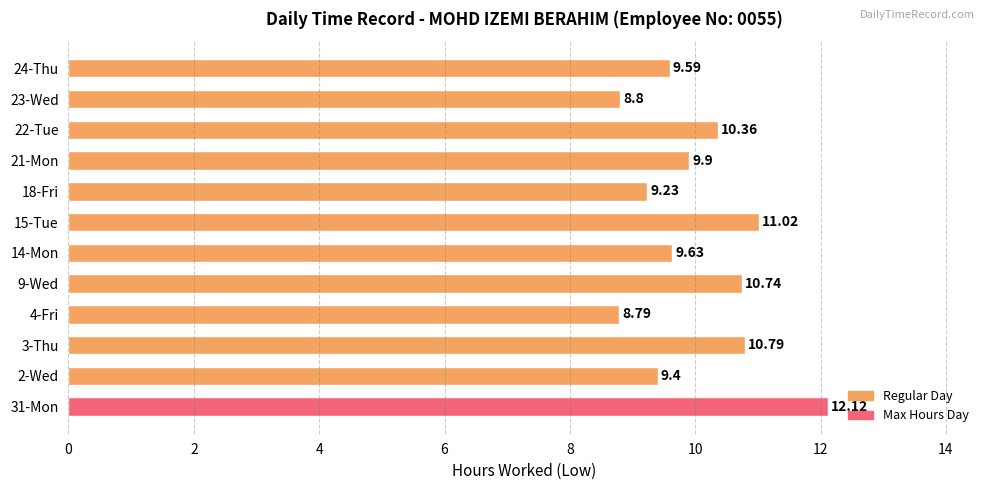

Rank the categories by value from lowest to highest.

4-Fri, 23-Wed, 18-Fri, 2-Wed, 24-Thu, 14-Mon, 21-Mon, 22-Tue, 9-Wed, 3-Thu, 15-Tue, 31-Mon